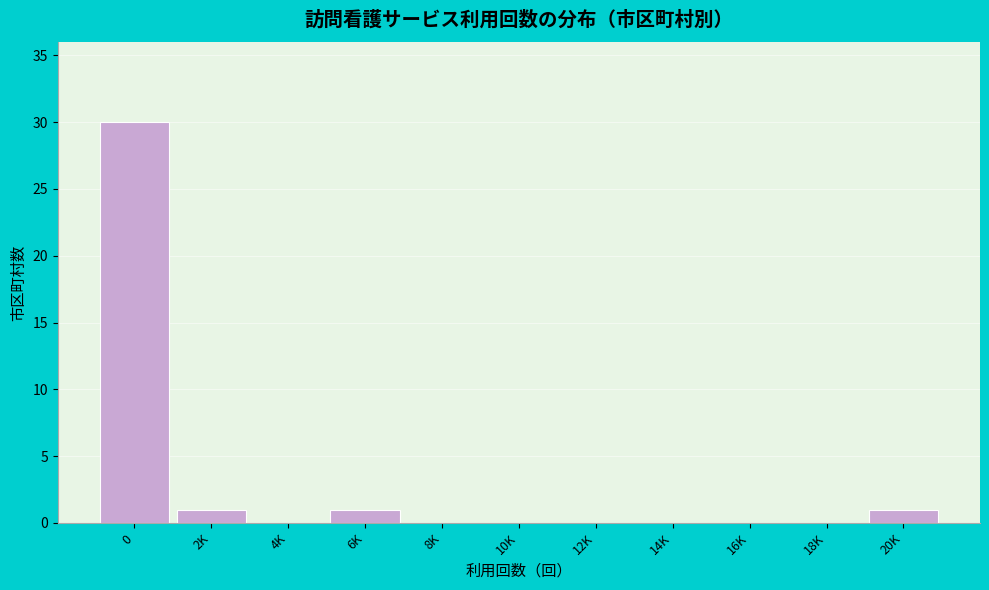

Reading left to right, transcribe all the data shown in this chart.

0=30	2K=1	4K=0	6K=1	8K=0	10K=0	12K=0	14K=0	16K=0	18K=0	20K=1